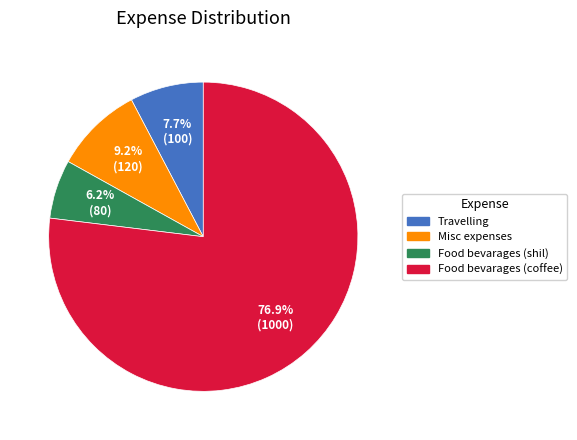

Which slice represents more than half of the pie?

Food bevarages (coffee)